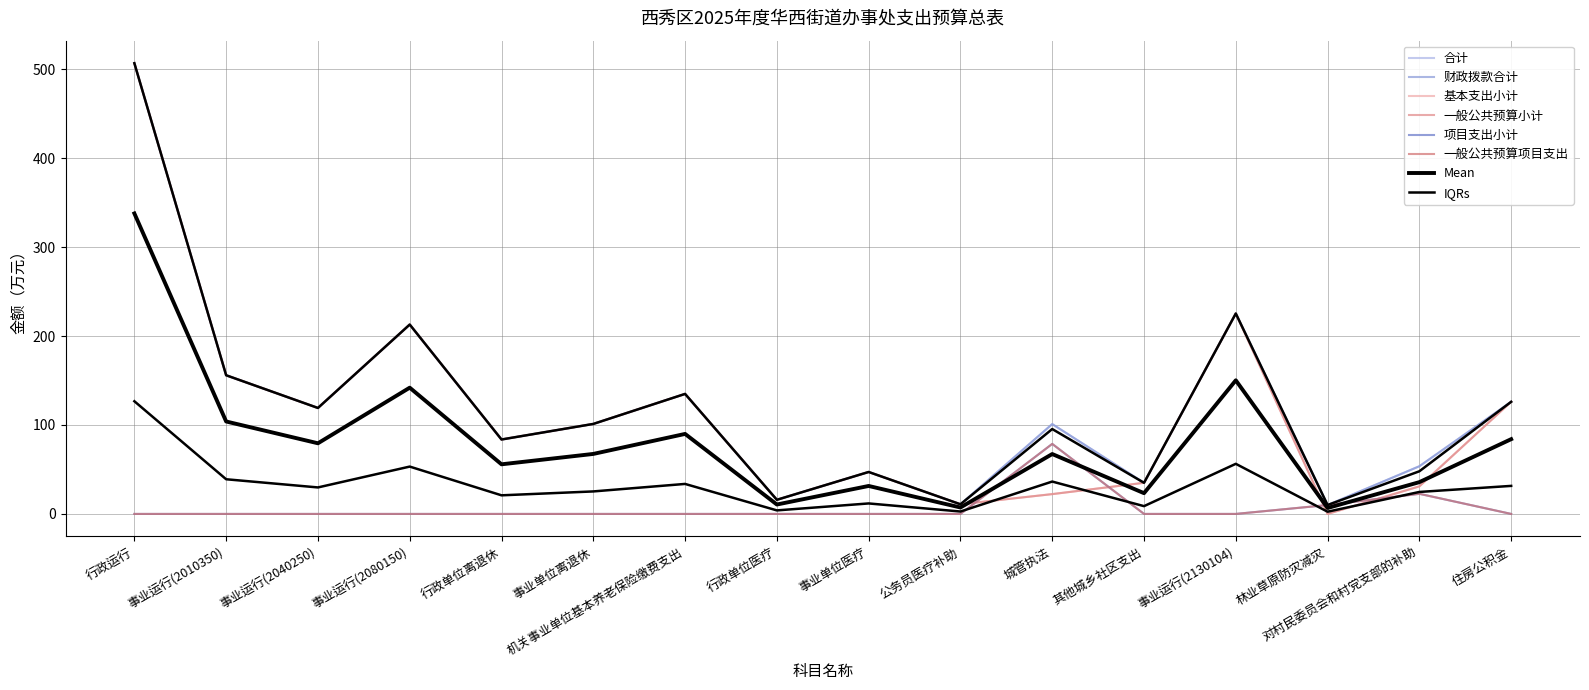

True or false: 合计 and 项目支出小计 intersect in this chart.

True